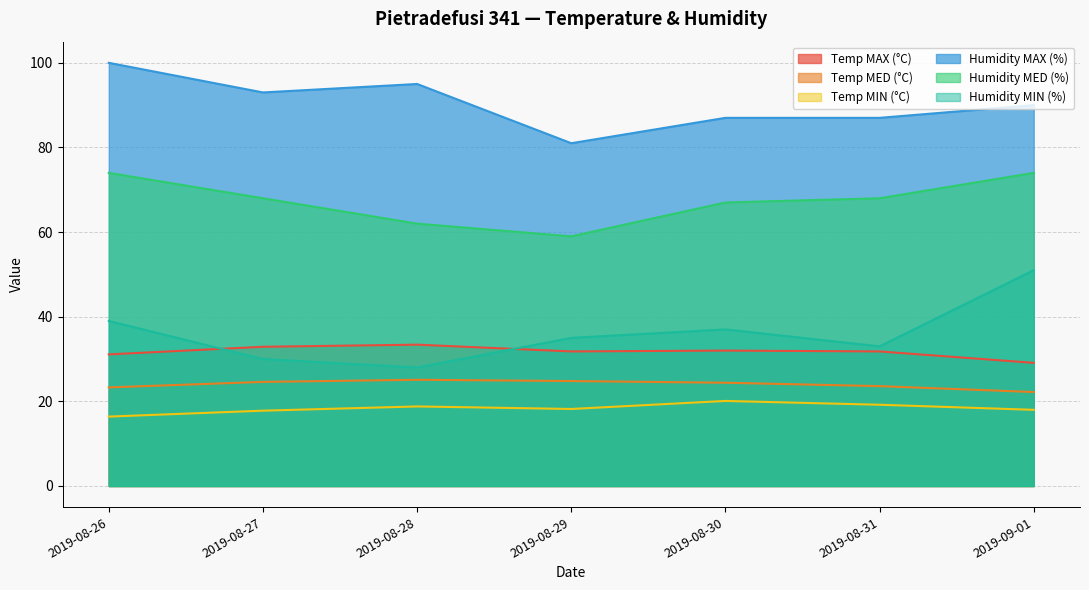

How many lines are shown in the chart?

6